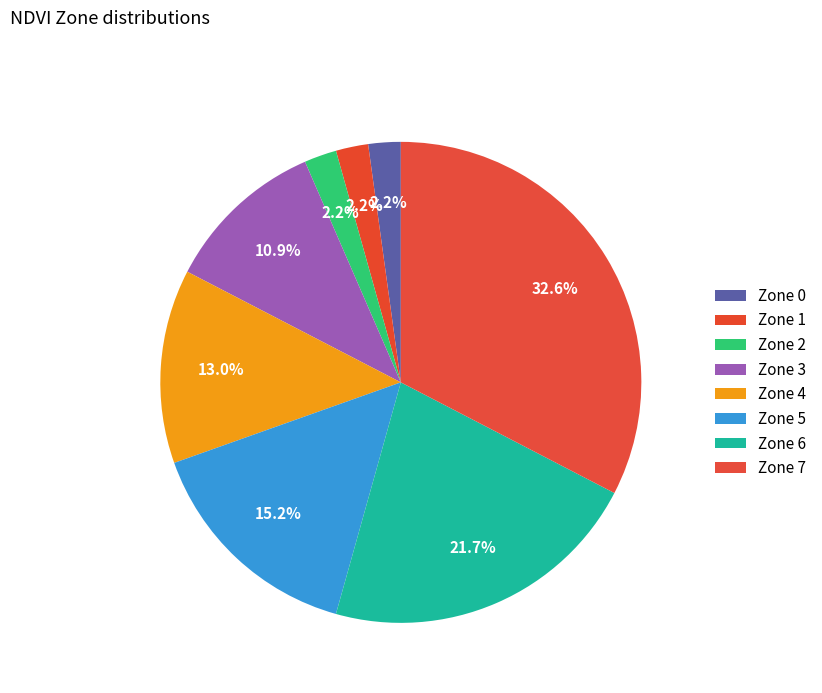

How many slices are in this pie chart?

8